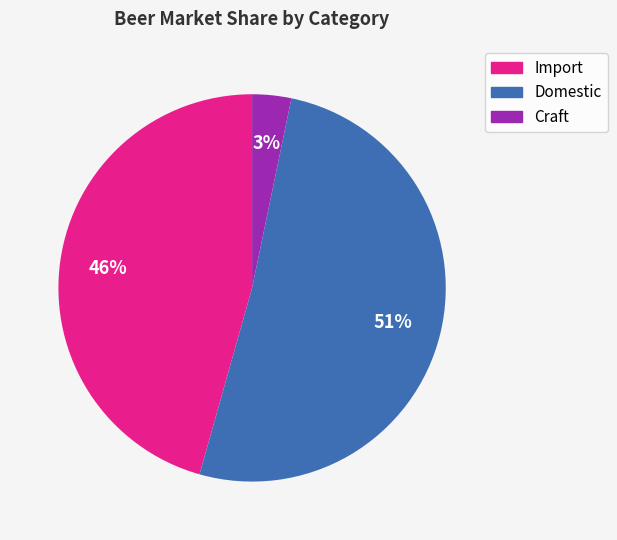

To the nearest percent, what is the average slice percentage?

33%